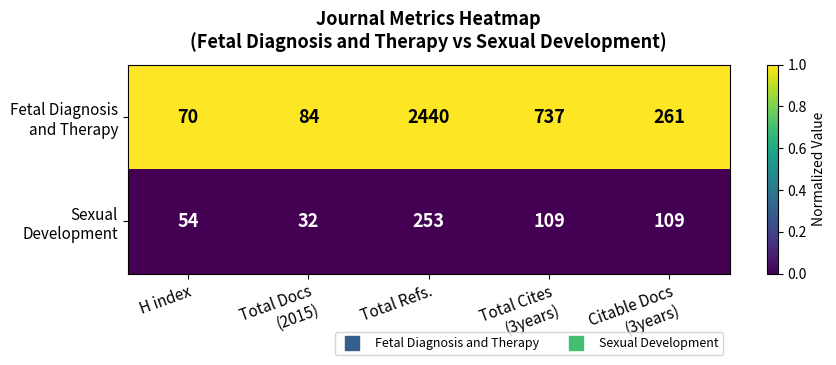

What is the smallest value displayed?

32